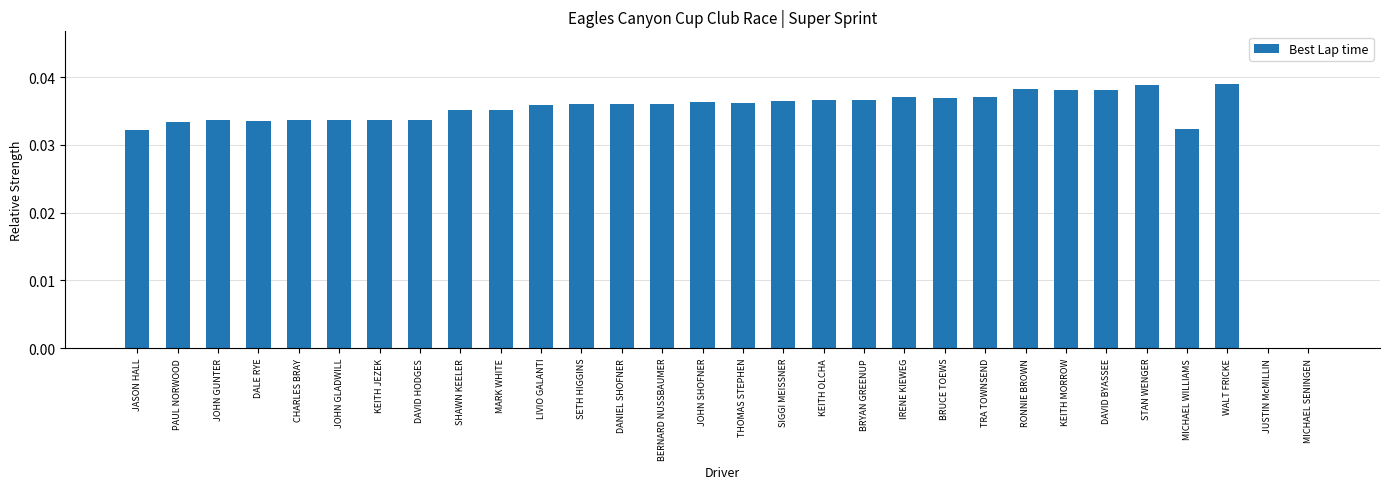

True or false: the data shows 0.0 at DANIEL SHOFNER.

True